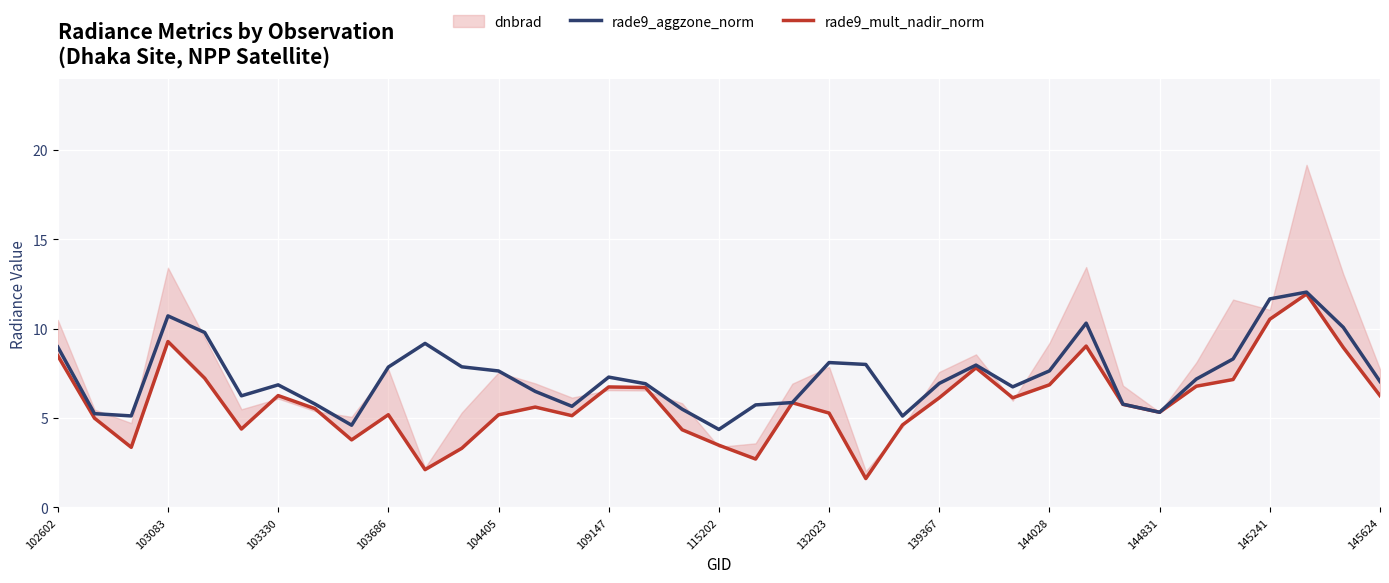

True or false: rade9_aggzone_norm and rade9_mult_nadir_norm intersect in this chart.

False